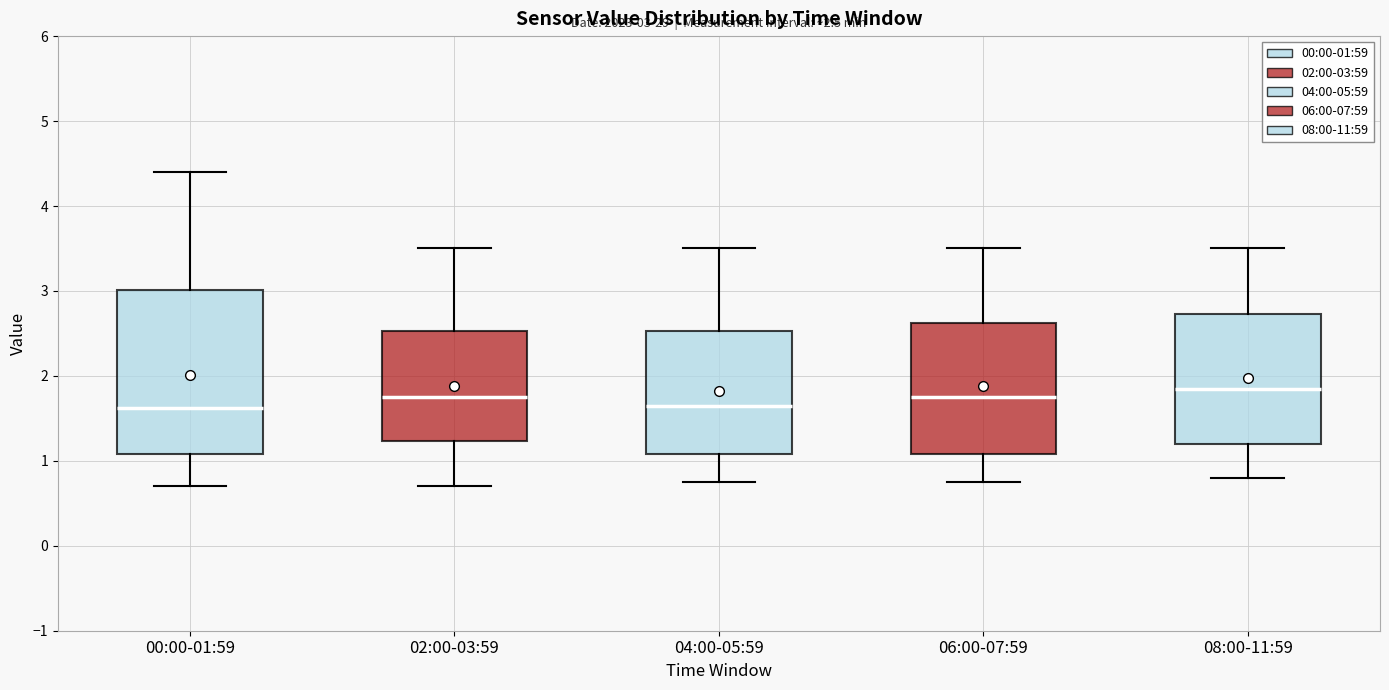

Which box is the tallest, from its lower edge to its upper edge?

00:00-01:59